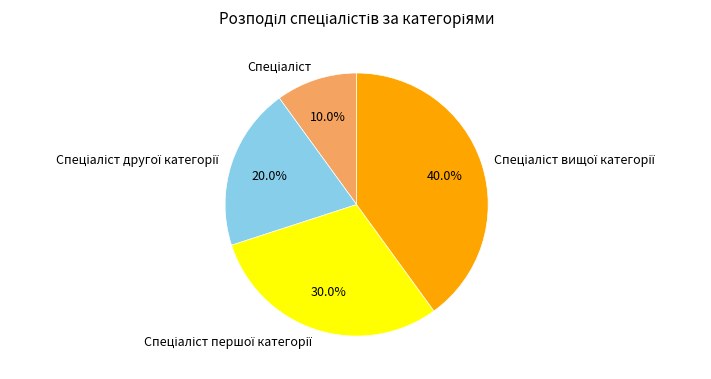

Does any single category account for the majority?

No